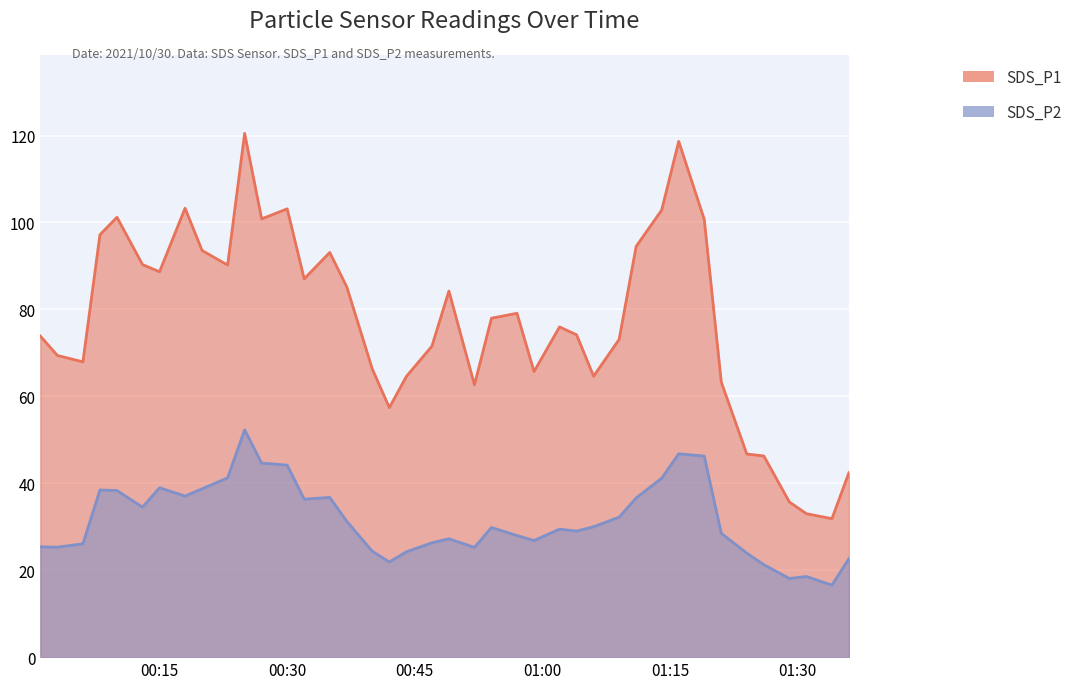

What is the label of the 35th point from the left?

2021/10/30 01:24